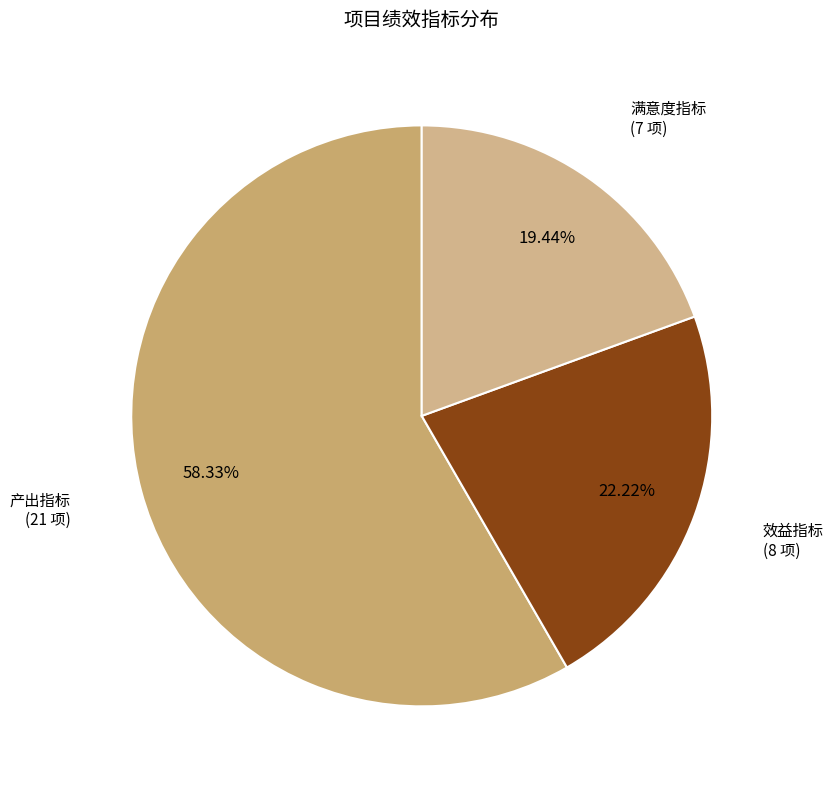

Which slice is the largest?

产出指标